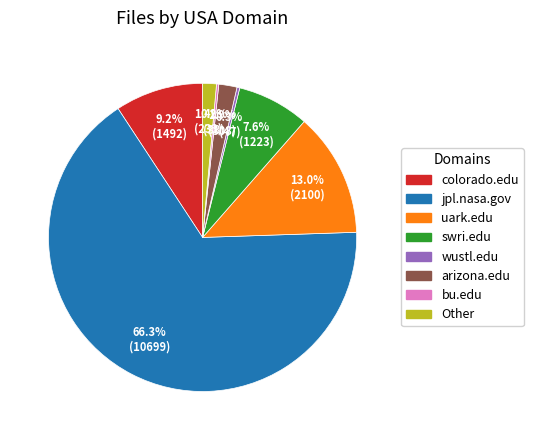

What is the largest slice in the pie chart?

jpl.nasa.gov